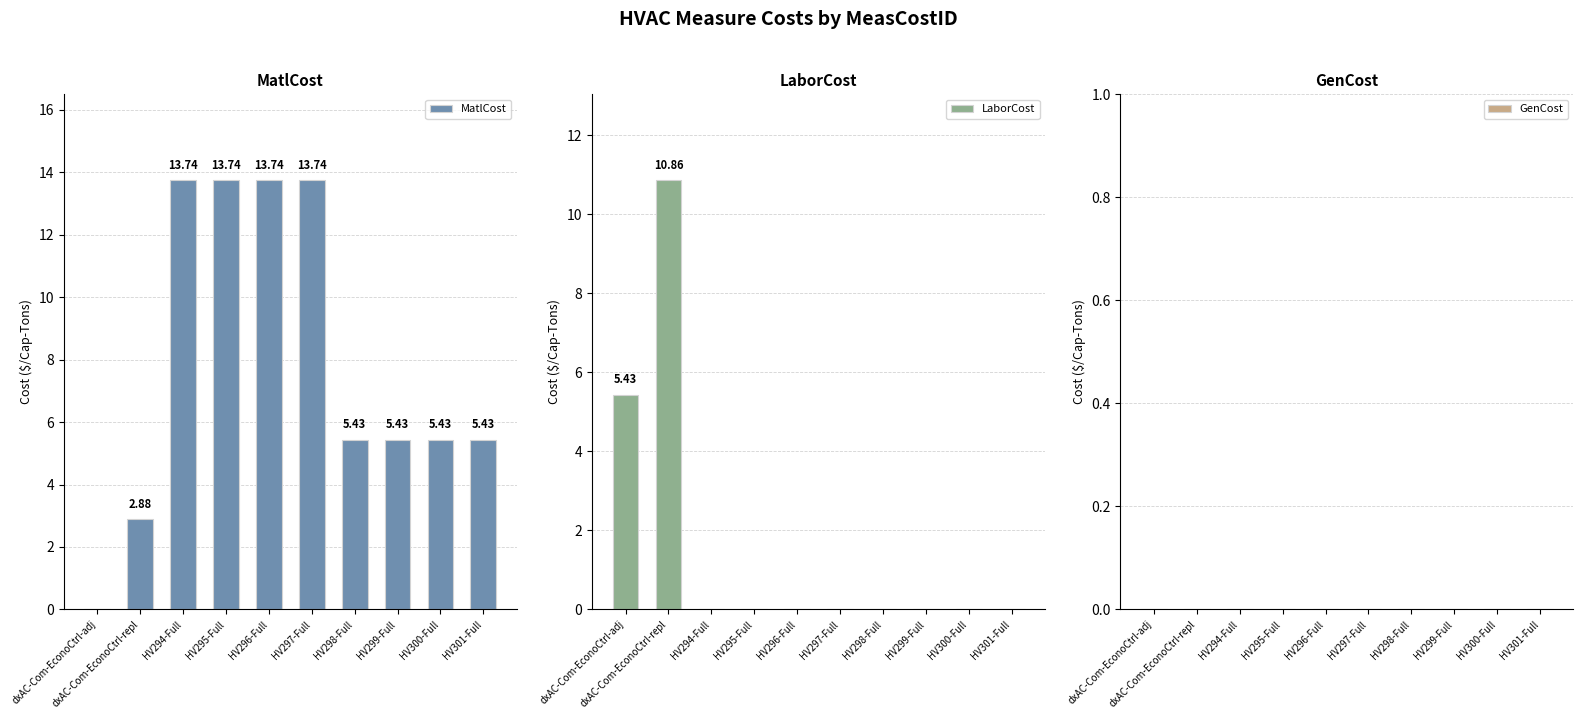

What is the difference between the maximum and minimum values in the MatlCost series?

13.7